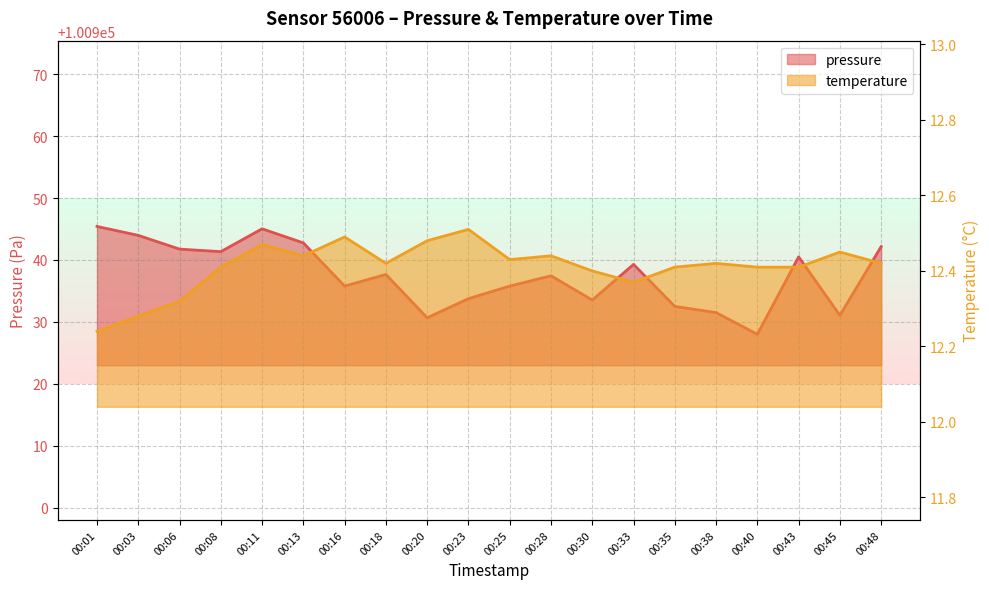

At how many categories does at least one series exceed 7468?

20